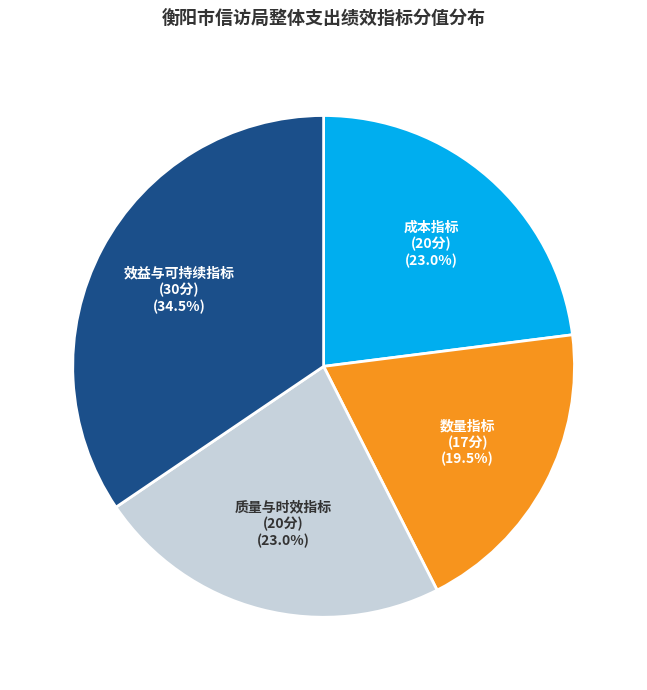

Which slice is the largest?

效益与可持续指标 (30分)